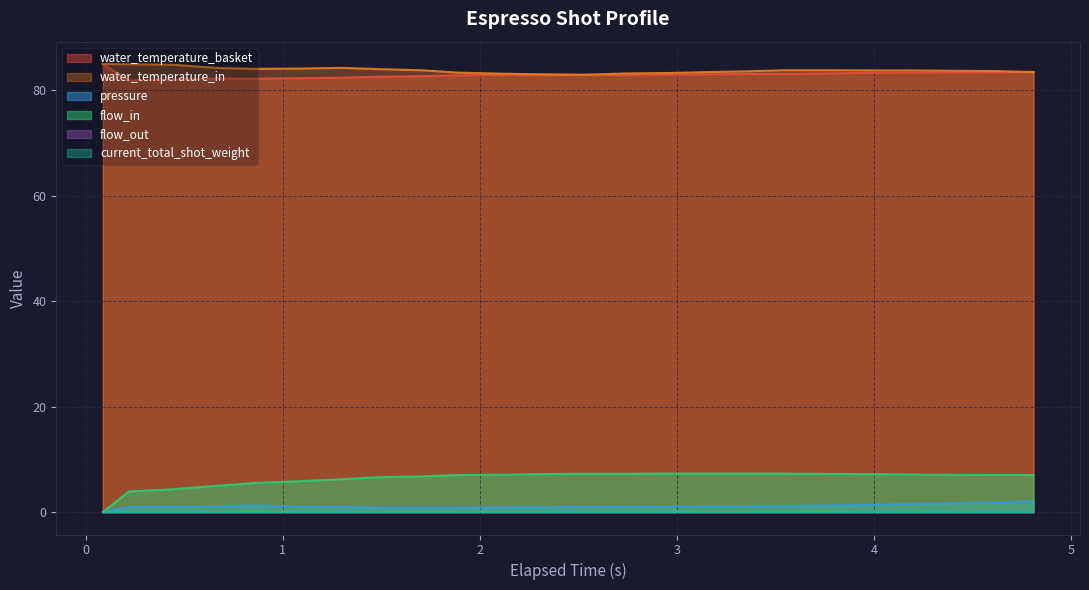

What is the value of the water_temperature_in point at the 17th from the left?

83.6